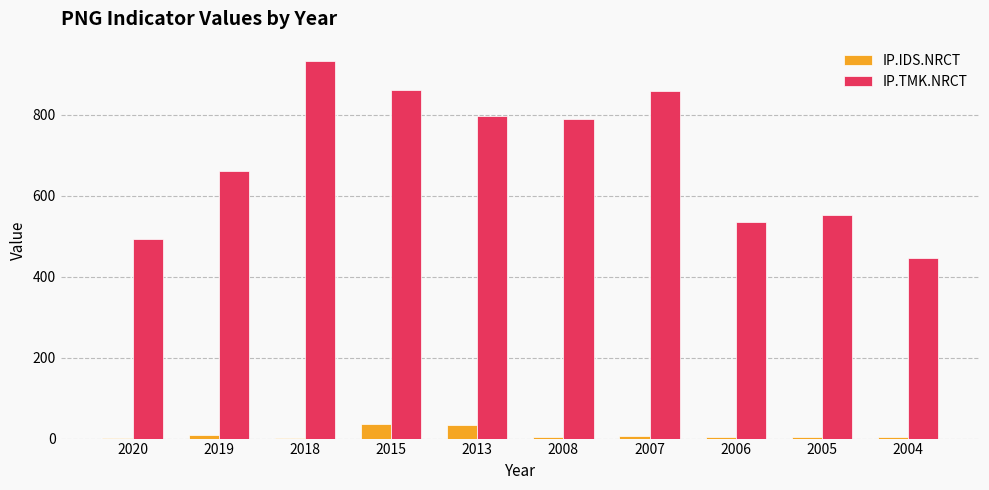

True or false: IP.TMK.NRCT has a value of 1177 at 2007.

False